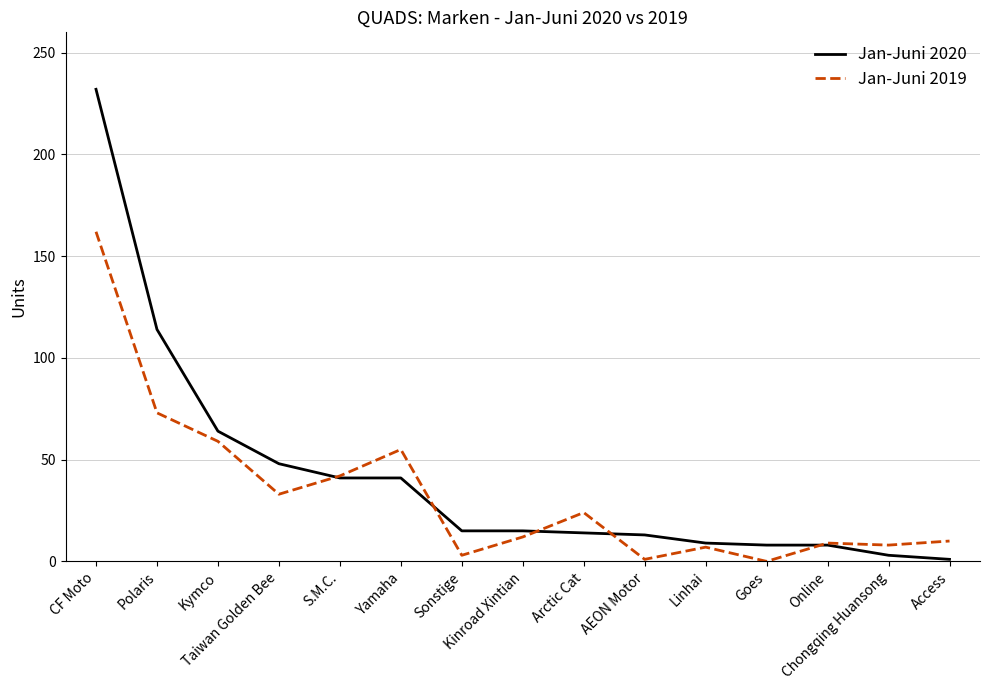

What are all the series names shown in the legend?

Jan-Juni 2020, Jan-Juni 2019